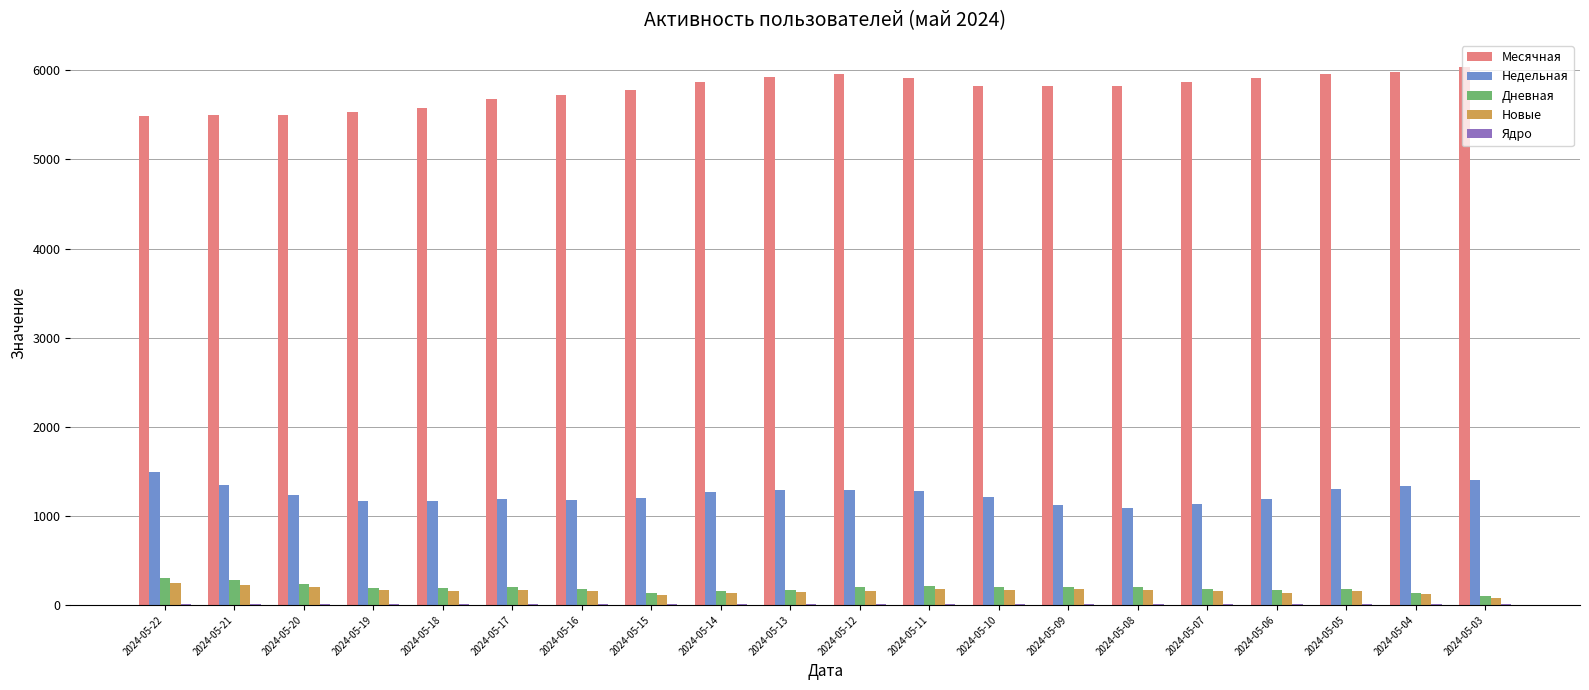

Count the number of data series in this chart.

5